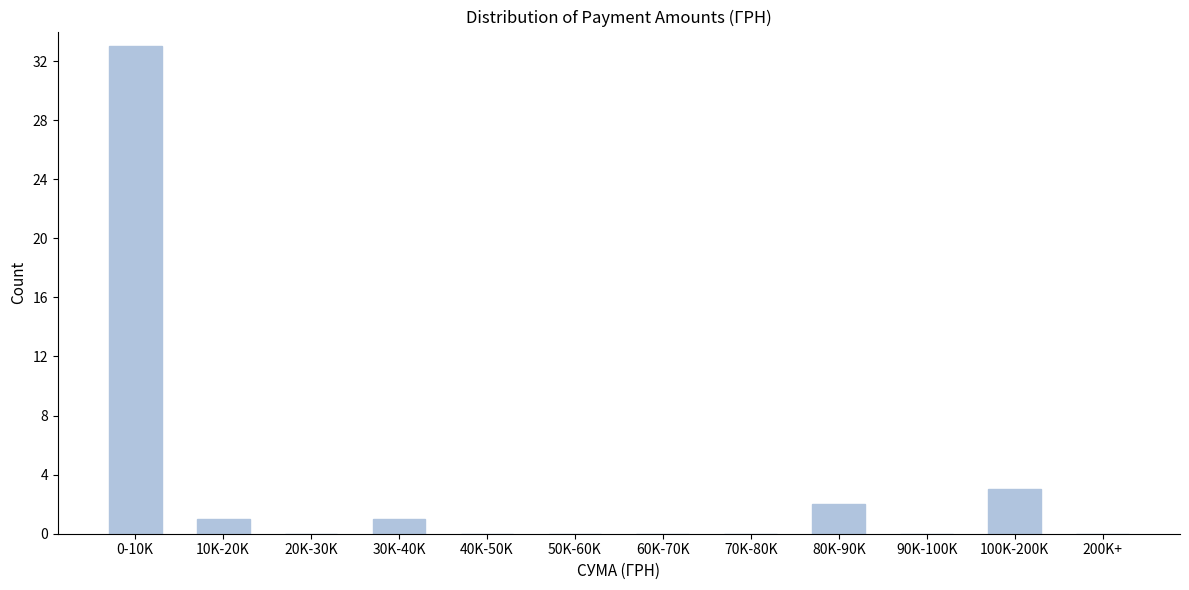

Reading left to right, transcribe all the data shown in this chart.

0-10K=33	10K-20K=1	20K-30K=0	30K-40K=1	40K-50K=0	50K-60K=0	60K-70K=0	70K-80K=0	80K-90K=2	90K-100K=0	100K-200K=3	200K+=0